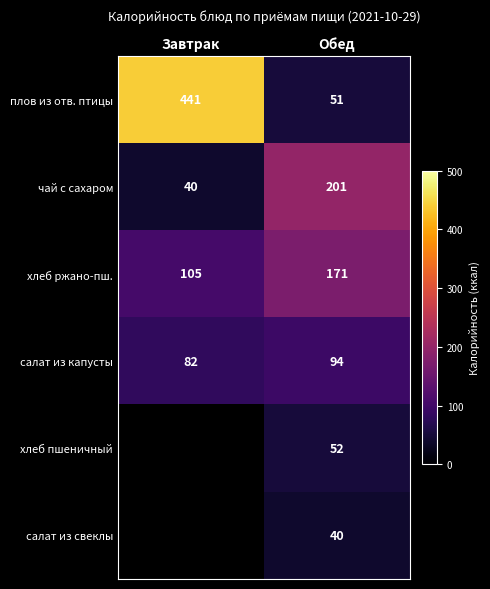

The салат из капусты series shows 157 at Обед. True or false?

False